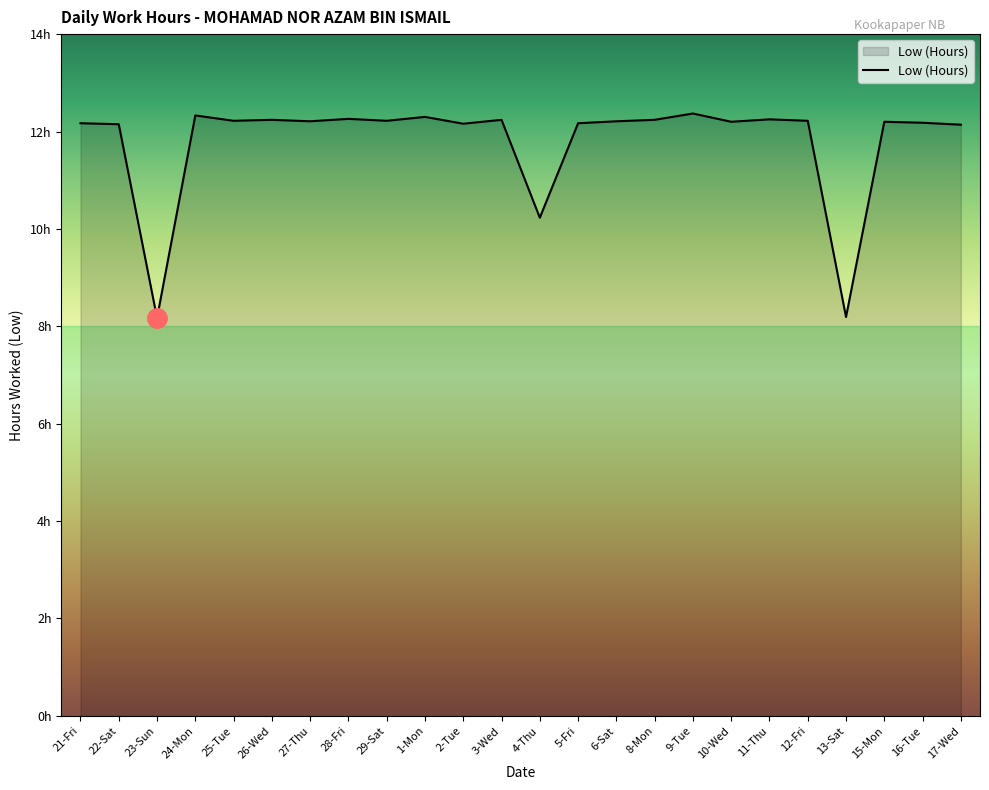

What is the value of the 12th point from the left?

12.2